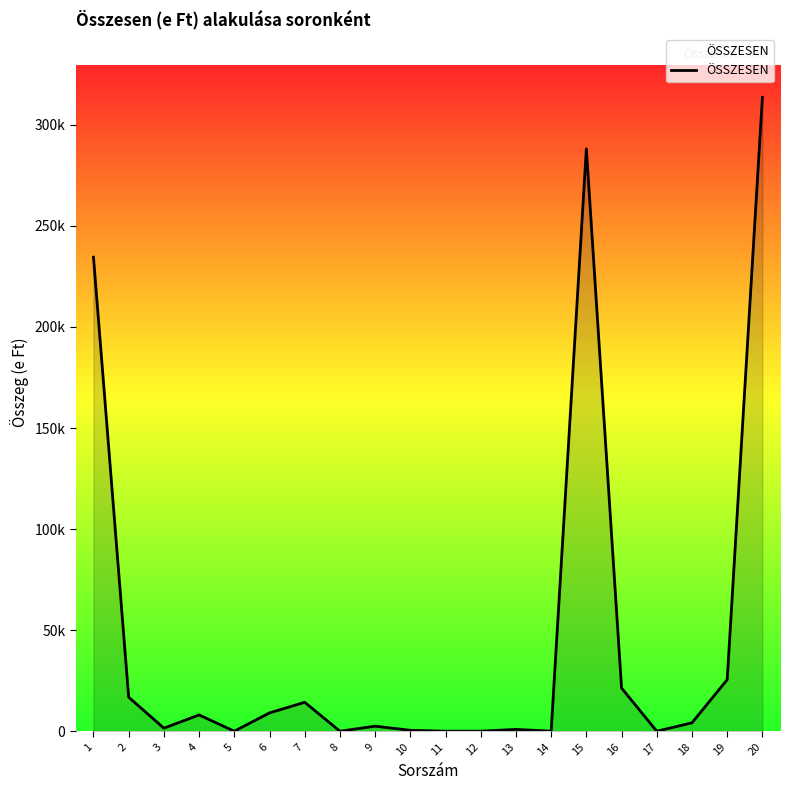

Reading left to right, what are all the values shown in this chart?

1=234546.9	2=16830.0	3=1500.0	4=8047.8	5=0.0	6=9058.9	7=14306.4	8=0.0	9=2488.4	10=450.0	11=0.0	12=0.0	13=900.0	14=0.0	15=288128.3	16=21339.5	17=0.0	18=4155.7	19=25495.1	20=313623.4